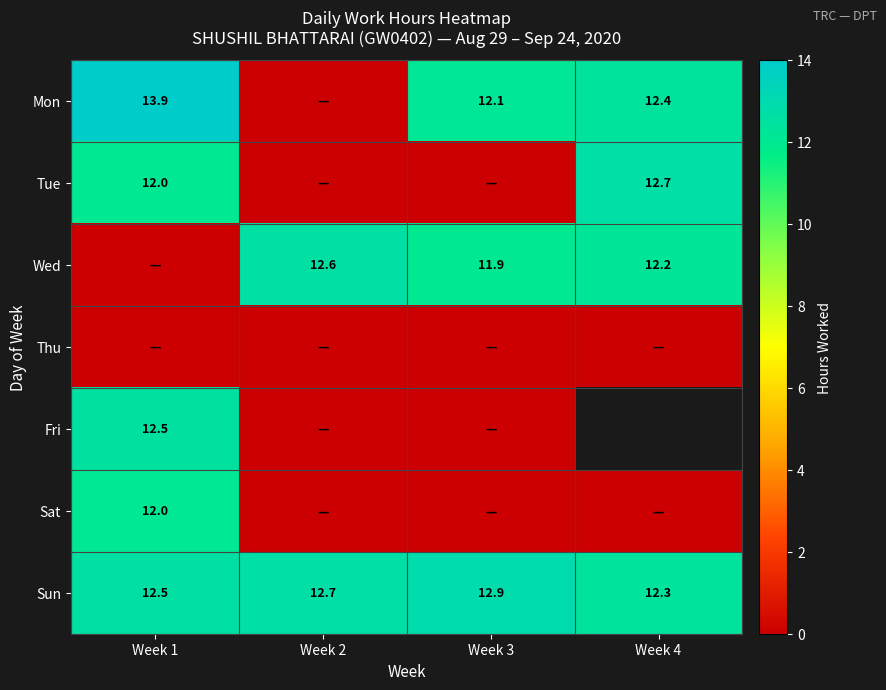

Is the value of Mon at Week 4 greater than the value of Sun at Week 4?

Yes